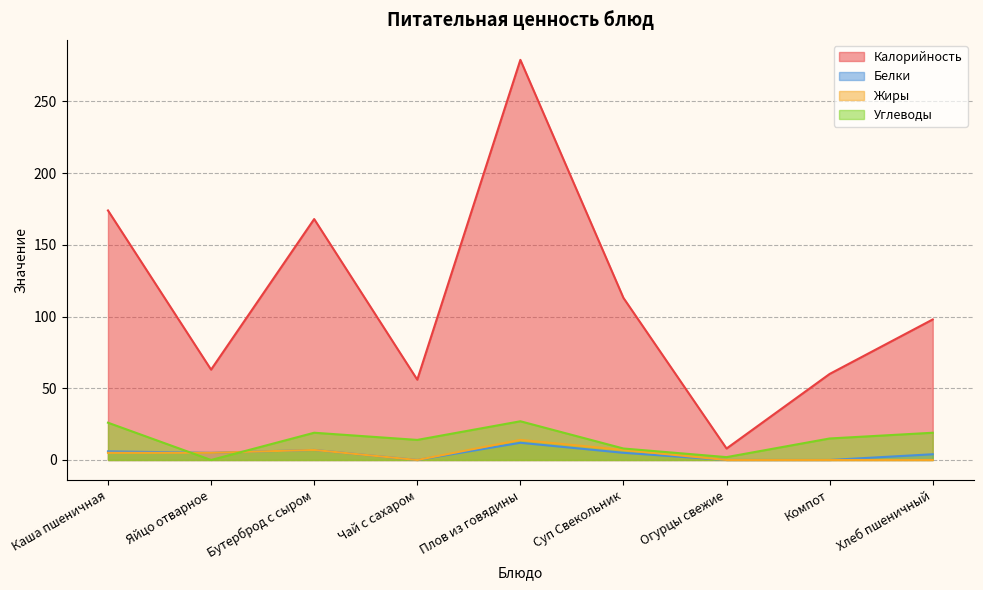

Between Яйцо отварное and Компот, which series saw the biggest shift?

Углеводы